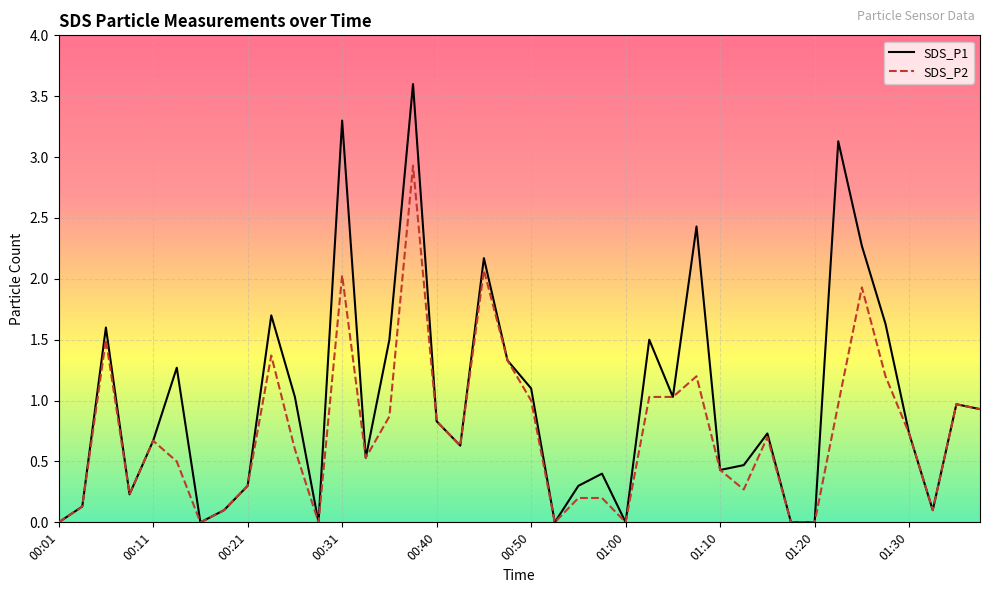

Which series has the largest total across all categories?

SDS_P1